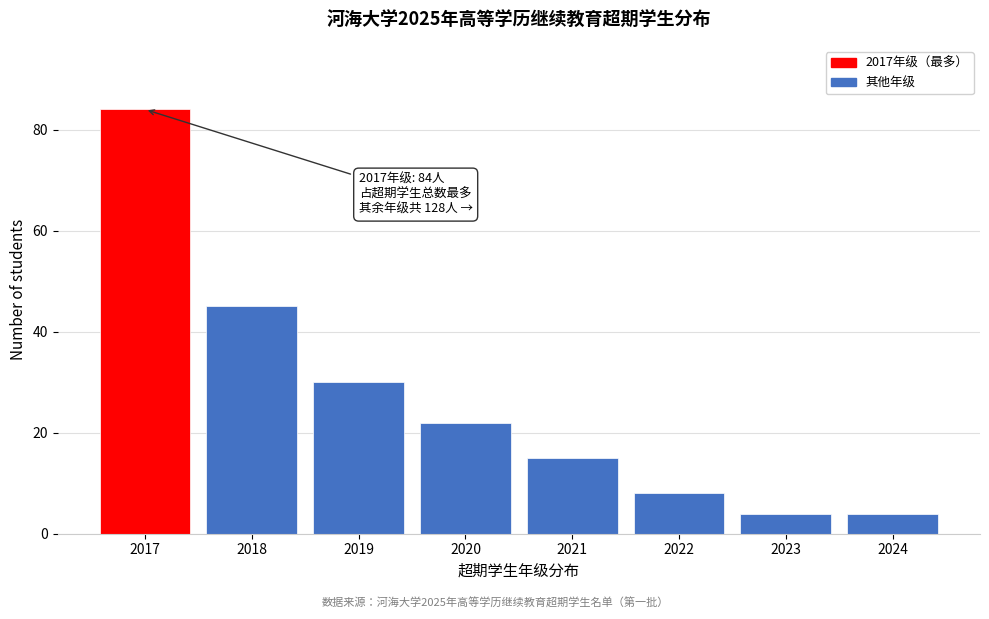

Reading left to right, what are all the values shown in this chart?

2017=84	2018=45	2019=30	2020=22	2021=15	2022=8	2023=4	2024=4